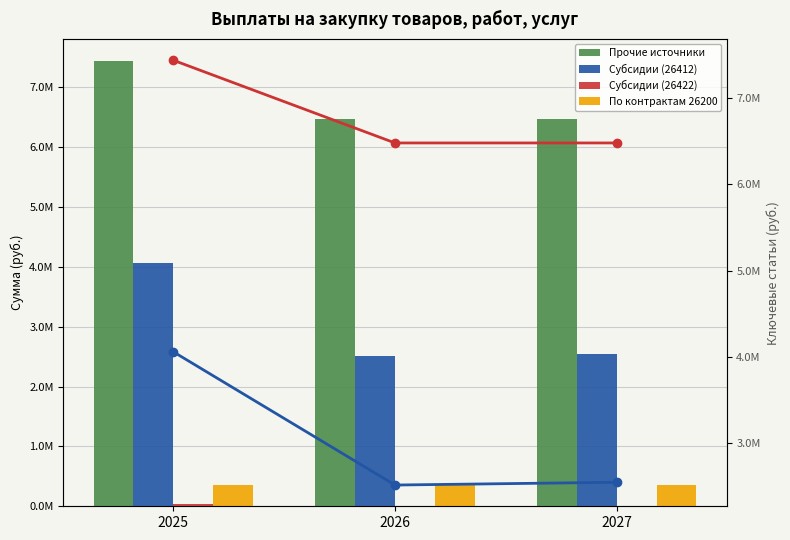

What is the highest value of the Прочие источники (line) series?

7436919.5